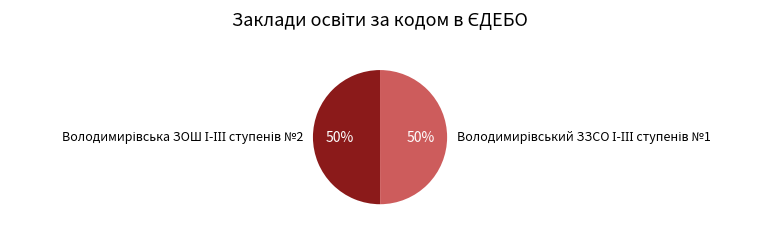

To the nearest percent, what is the average slice percentage?

50%